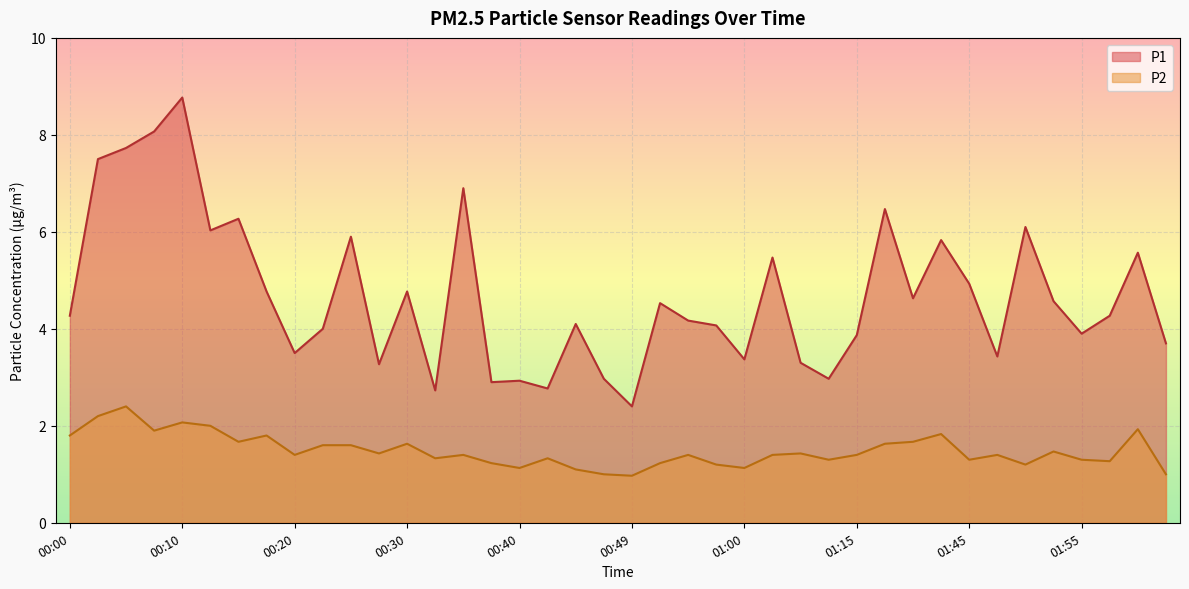

True or false: P1 and P2 intersect in this chart.

False